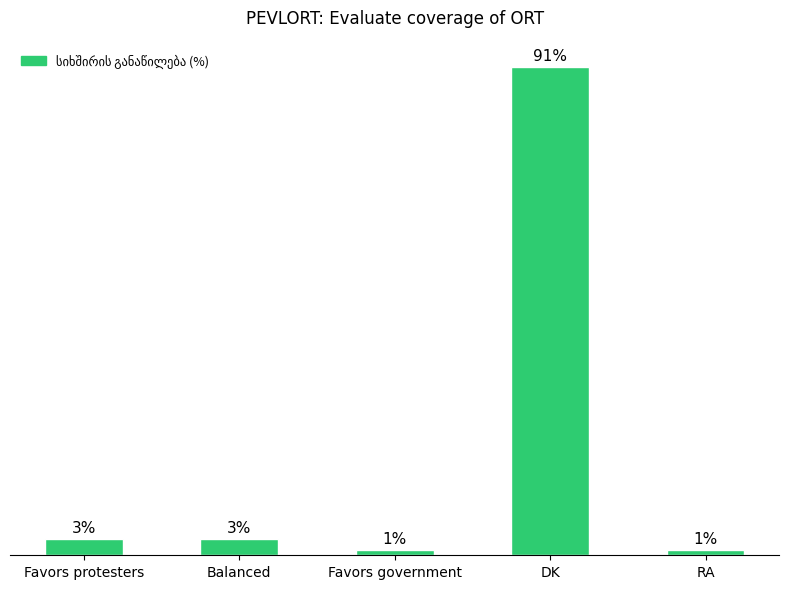

What is the label of the 2nd bar from the left?

Balanced